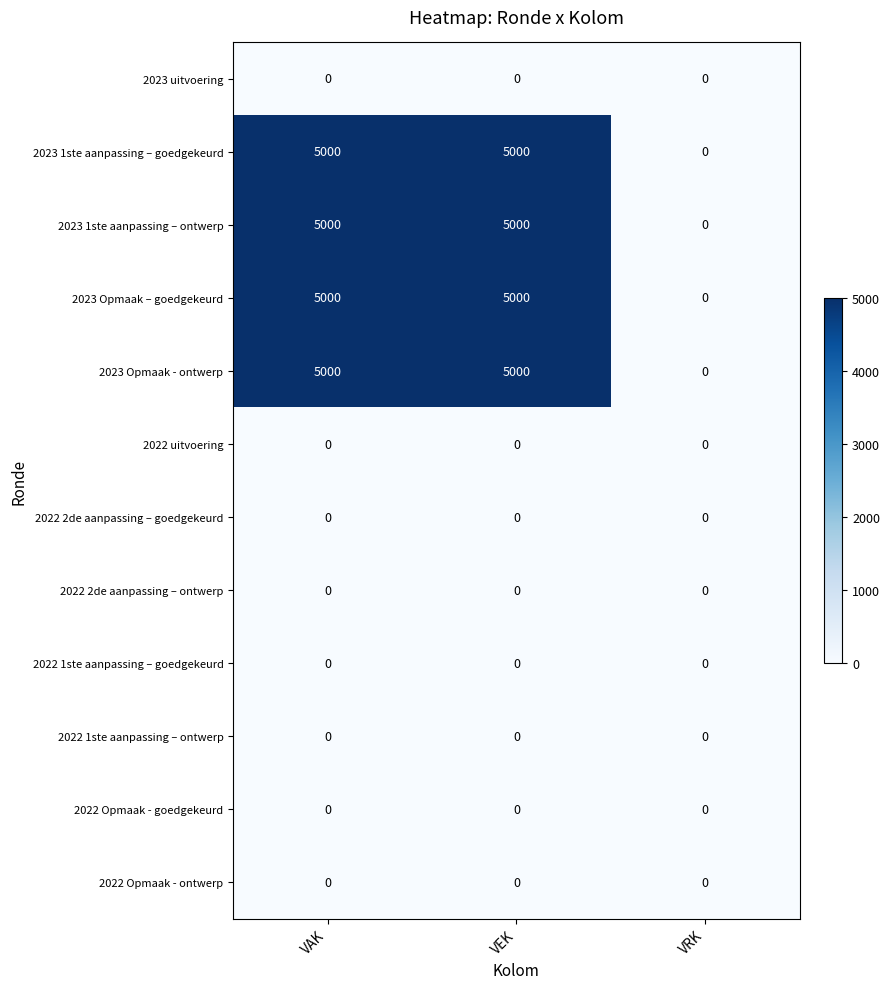

How many categories are shown in the chart?

3